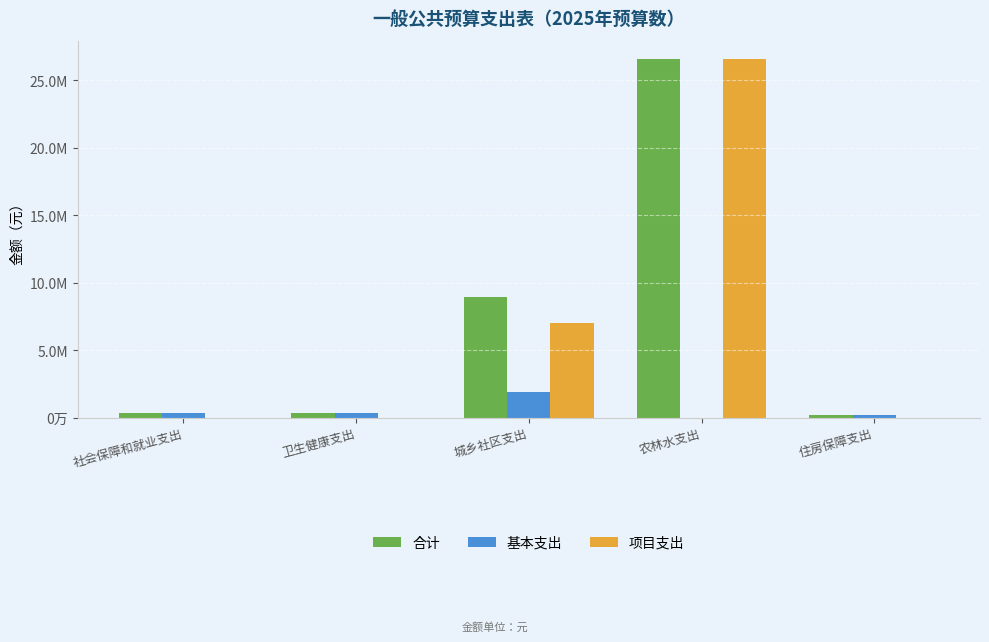

What is the sum of the 项目支出 values at 城乡社区支出 and 农林水支出?

33642200.0